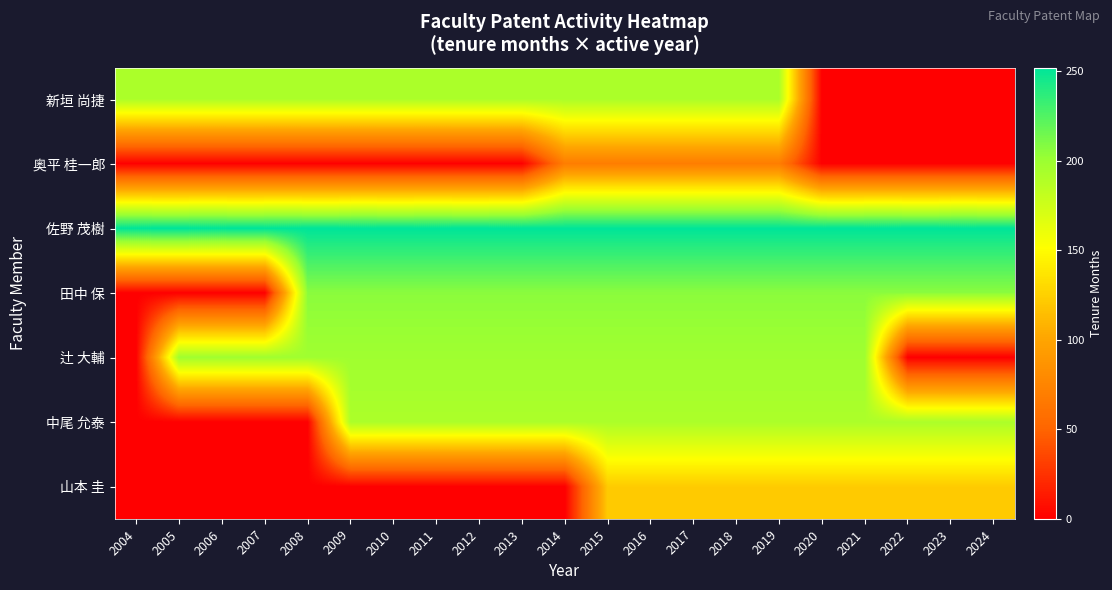

Which series has the largest range (max minus min)?

田中 保